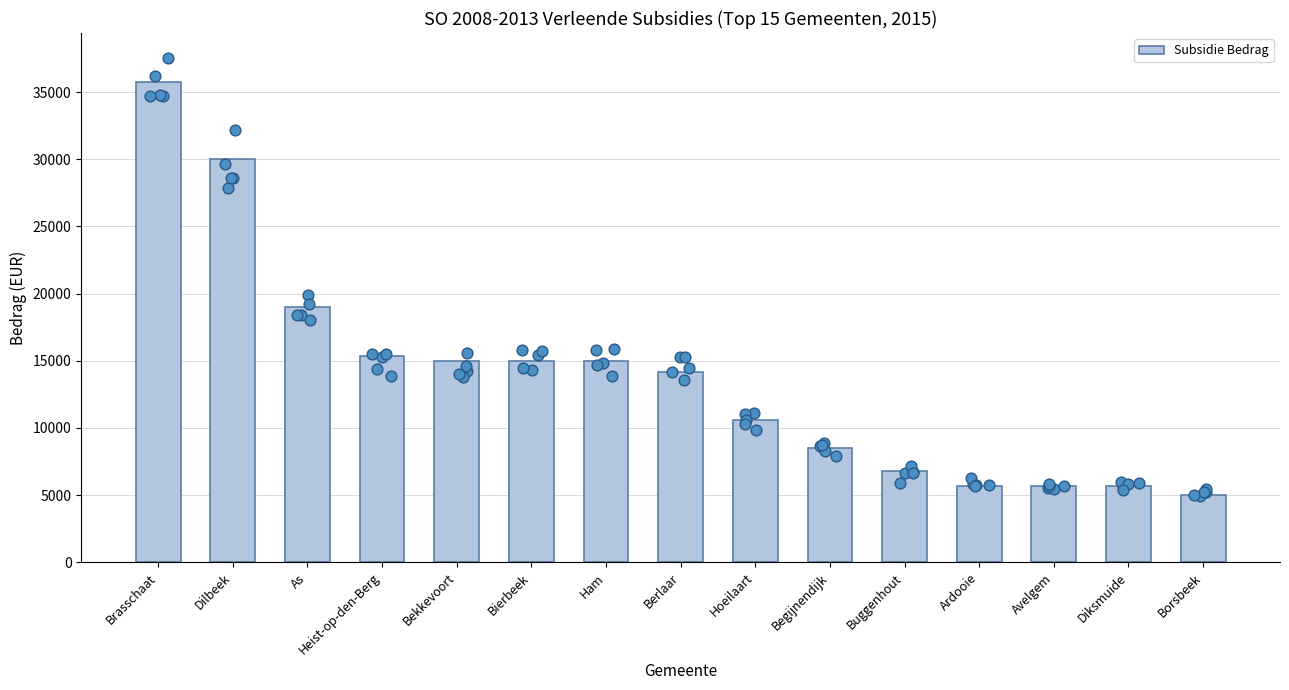

Between Bekkevoort and Ham, which is larger?

Bekkevoort